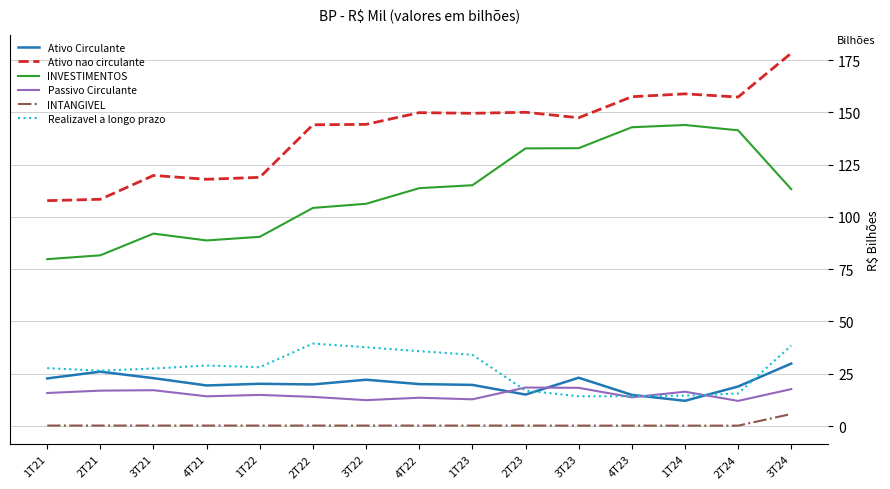

Does the chart have visible grid lines?

Yes